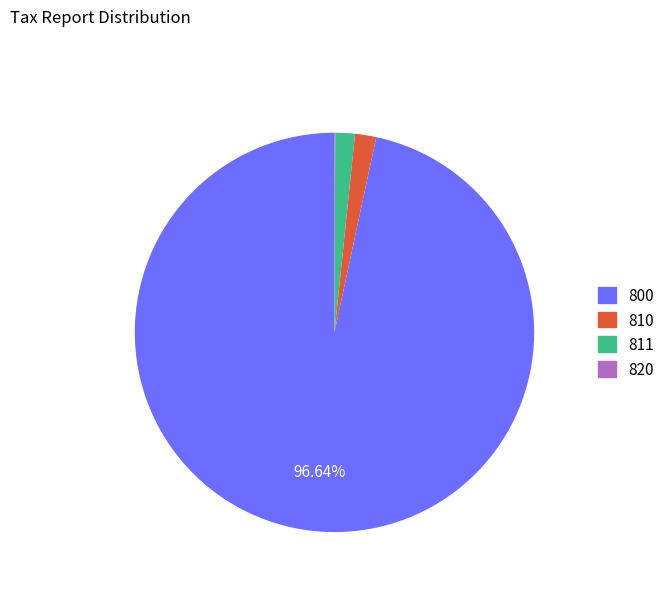

Does 811 represent more than half of the total?

No